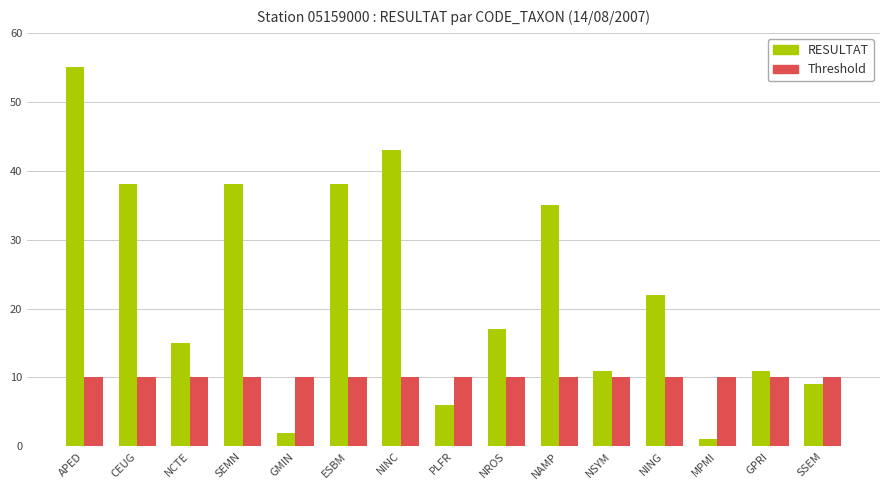

How many bars are there in each group?

2